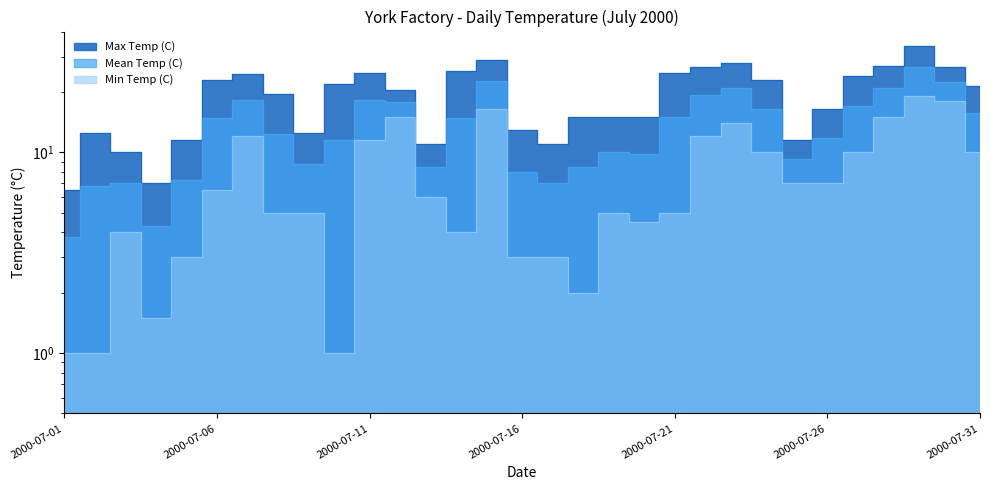

What is the maximum value for Min Temp (C)?

19.0